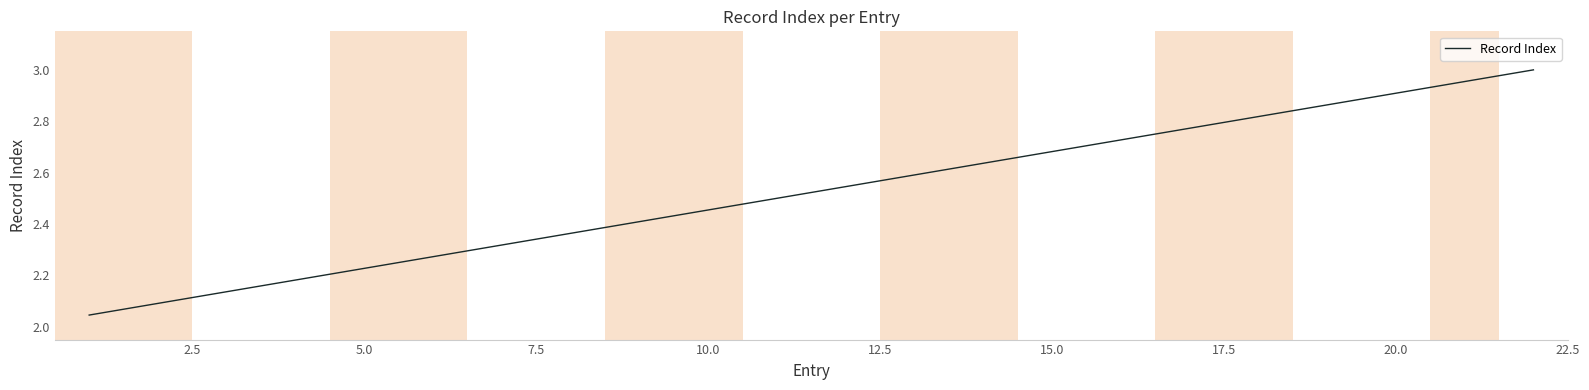

What is the difference between the maximum and minimum values?

1.0